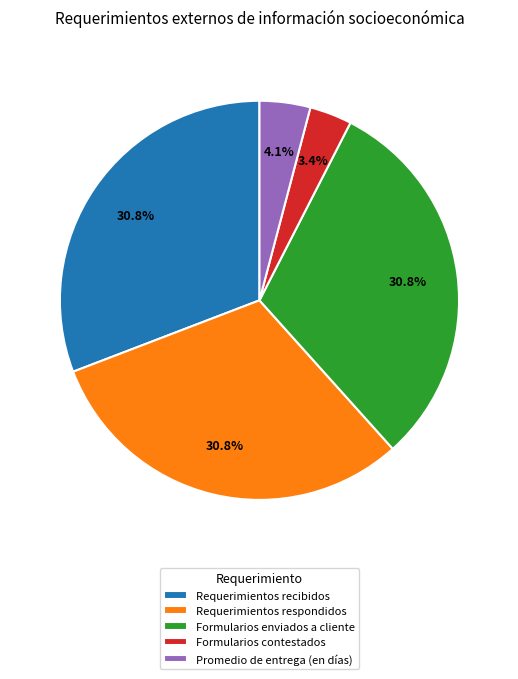

To the nearest percent, what is the difference between the largest and smallest slice percentages?

27%